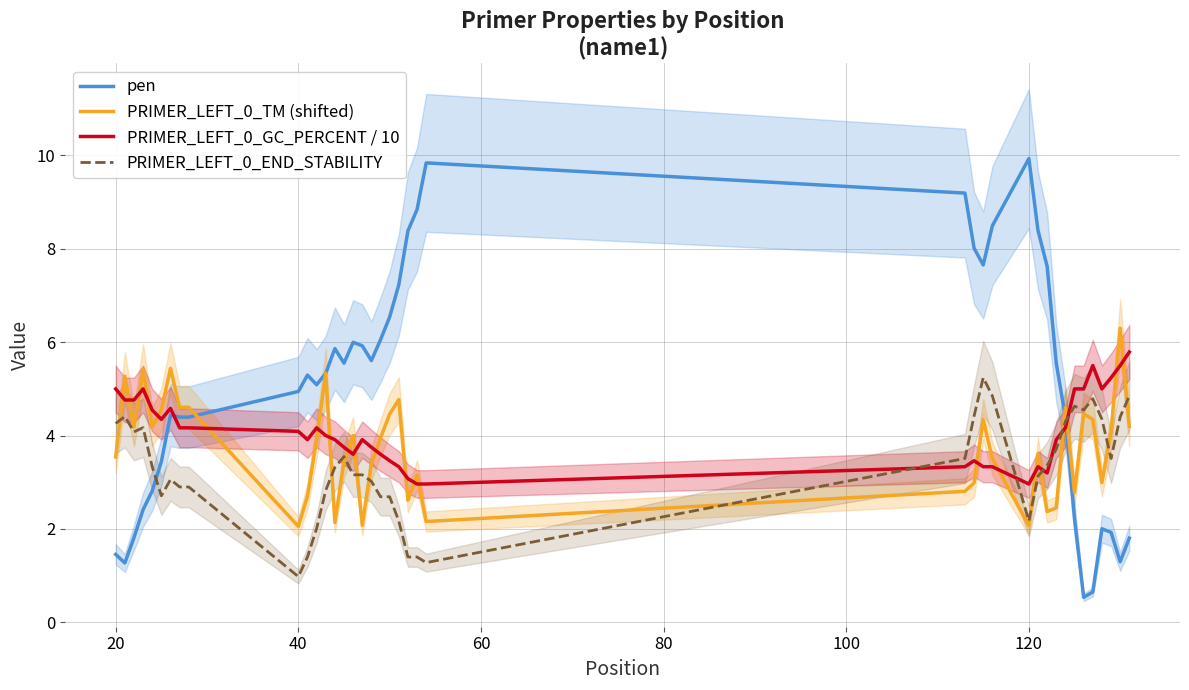

What is the greatest value displayed?

9.9